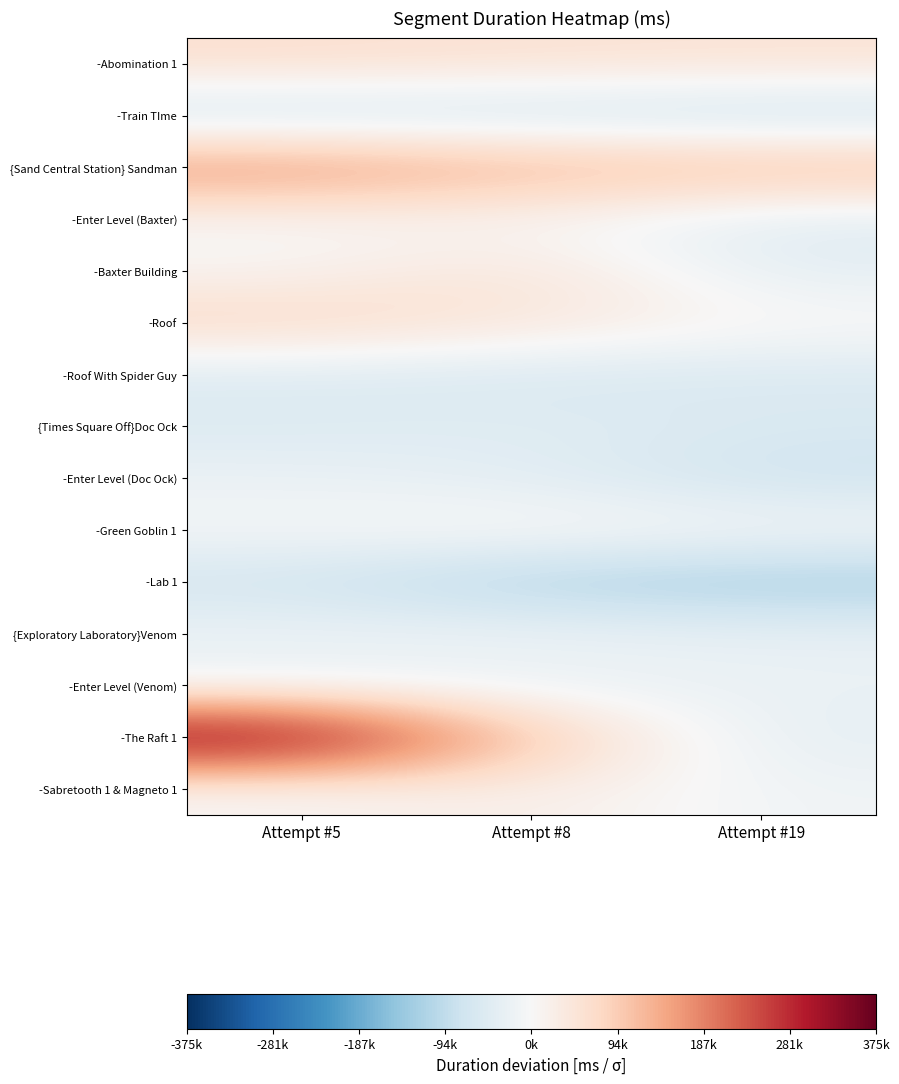

Which series changed the most between Attempt #5 and Attempt #19?

-The Raft 1